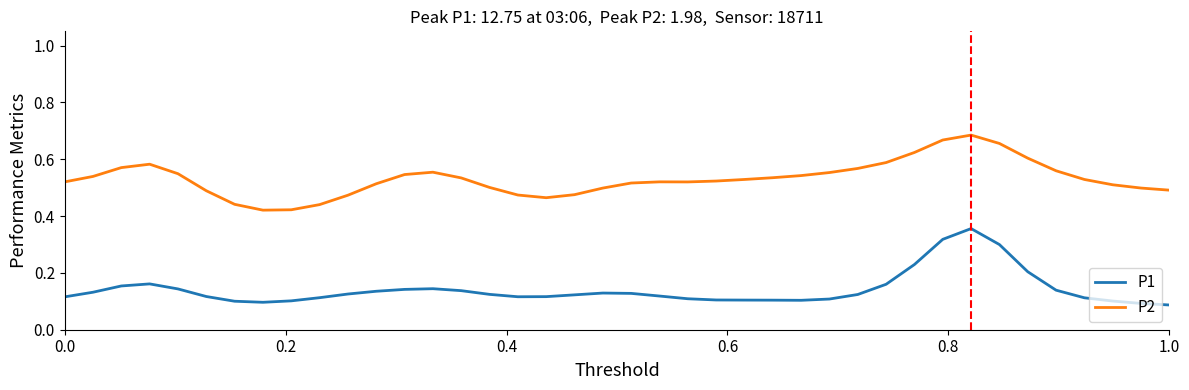

Which series has the largest total across all categories?

P2